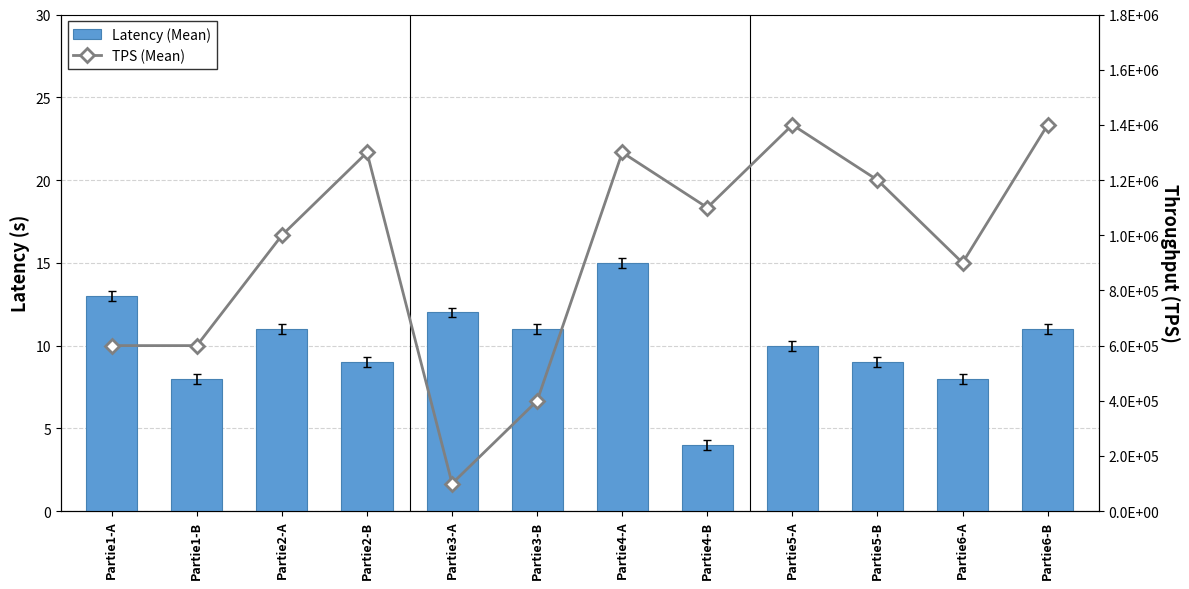

What is the maximum value shown in the chart?

1400000